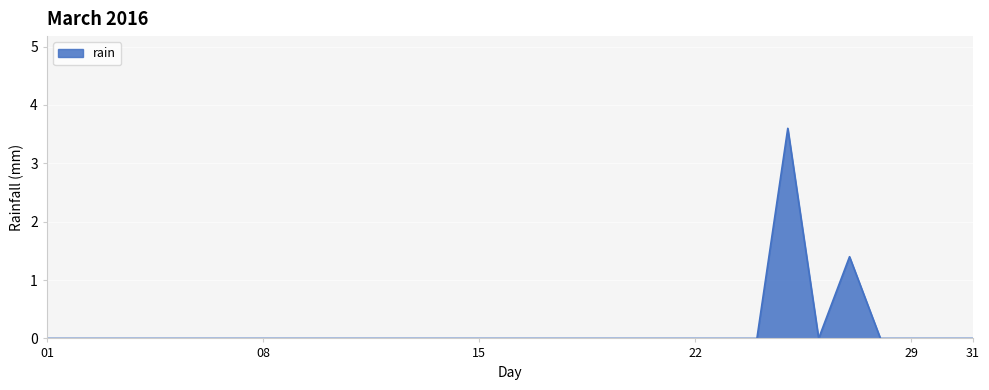

Reading left to right, what are all the values shown in this chart?

0.0	0.0	0.0	0.0	0.0	0.0	0.0	0.0	0.0	0.0	0.0	0.0	0.0	0.0	0.0	0.0	0.0	0.0	0.0	0.0	0.0	0.0	0.0	0.0	3.6	0.0	1.4	0.0	0.0	0.0	0.0